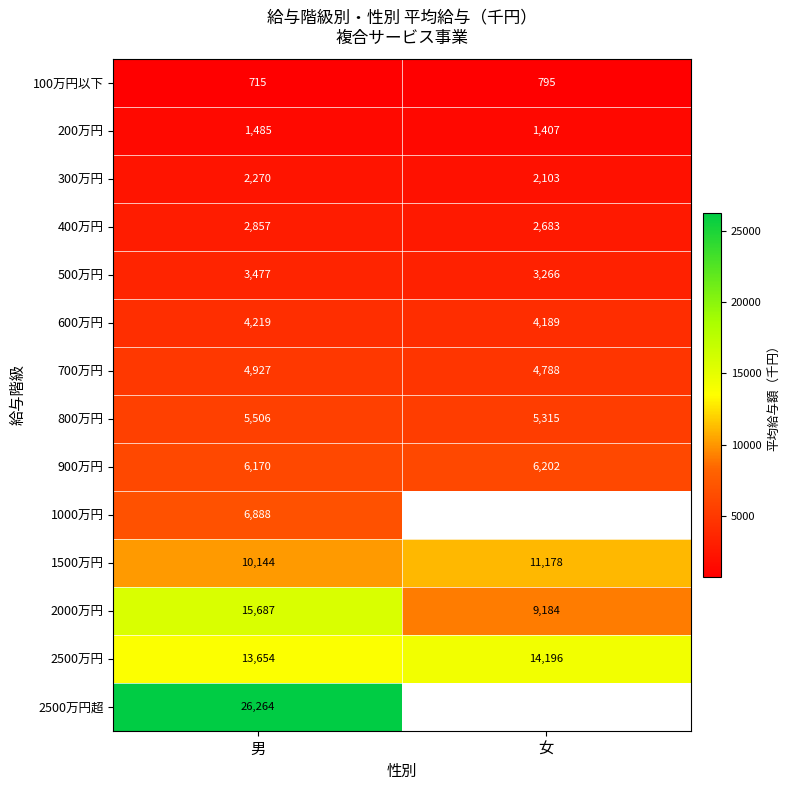

At which label is 900万円 closest to 6186?

男